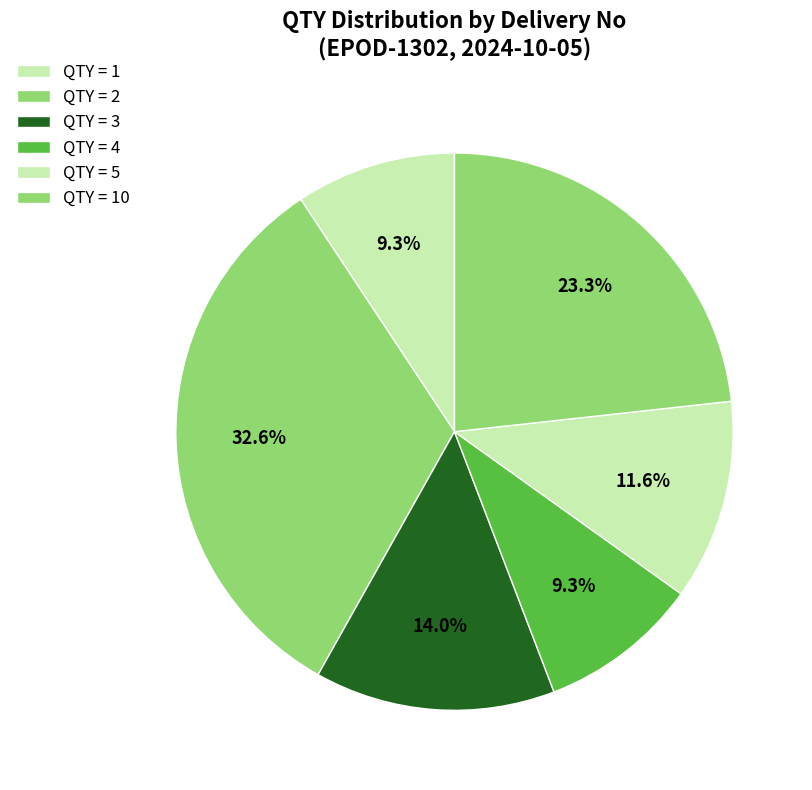

How many segments does this pie chart have?

6